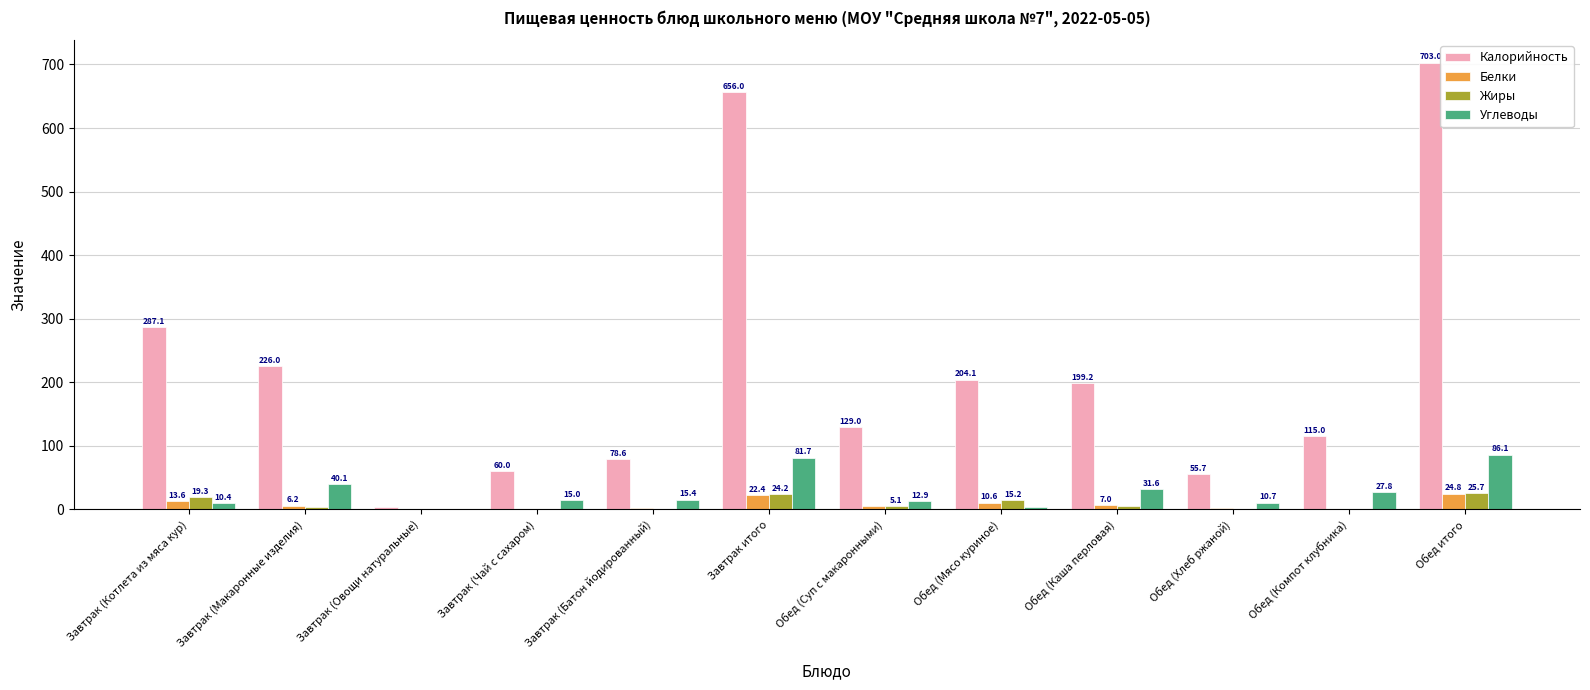

What is the average value of the Углеводы series?

28.0